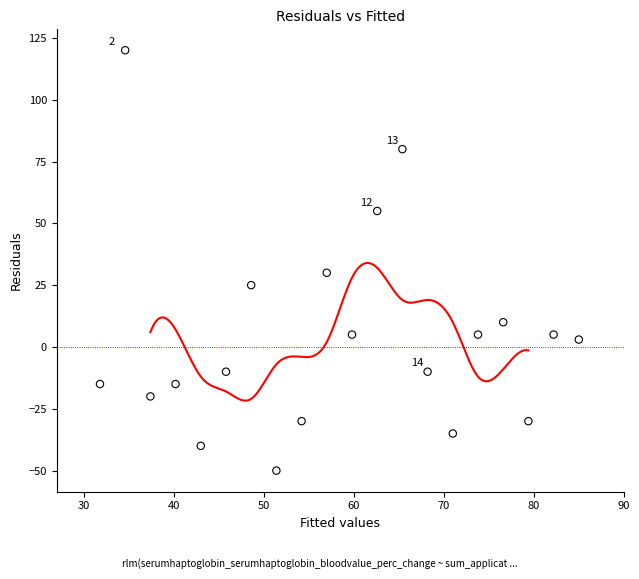

What Y value in the scatter plot is closest to 35?

30